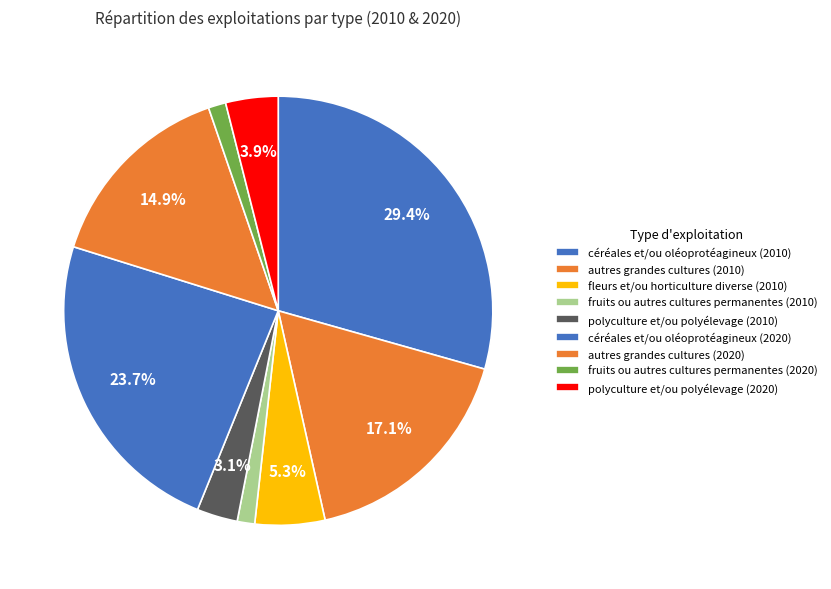

Count the number of slices in the pie.

9